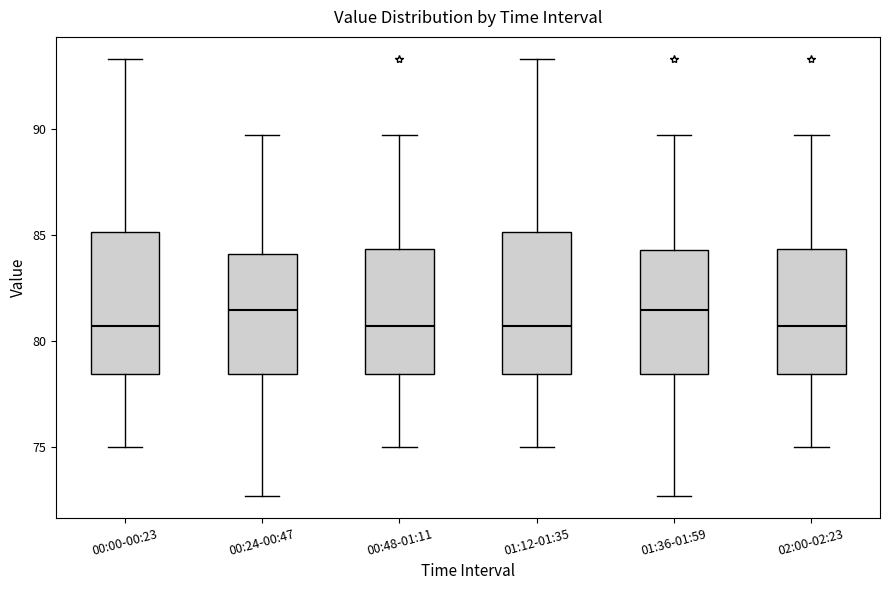

Reading left to right, read every box against the y-axis: the position of its median line, the range the box covers, and the ends of its whiskers. The values are not printed on the chart, so give them approximately, as read against the axis.

00:00-00:23: median 80.5, box 78.5 to 85.0, whiskers 75.0 to 93.5
00:24-00:47: median 81.5, box 78.5 to 84.0, whiskers 72.5 to 89.5
00:48-01:11: median 80.5, box 78.5 to 84.5, whiskers 75.0 to 89.5
01:12-01:35: median 80.5, box 78.5 to 85.0, whiskers 75.0 to 93.5
01:36-01:59: median 81.5, box 78.5 to 84.5, whiskers 72.5 to 89.5
02:00-02:23: median 80.5, box 78.5 to 84.5, whiskers 75.0 to 89.5